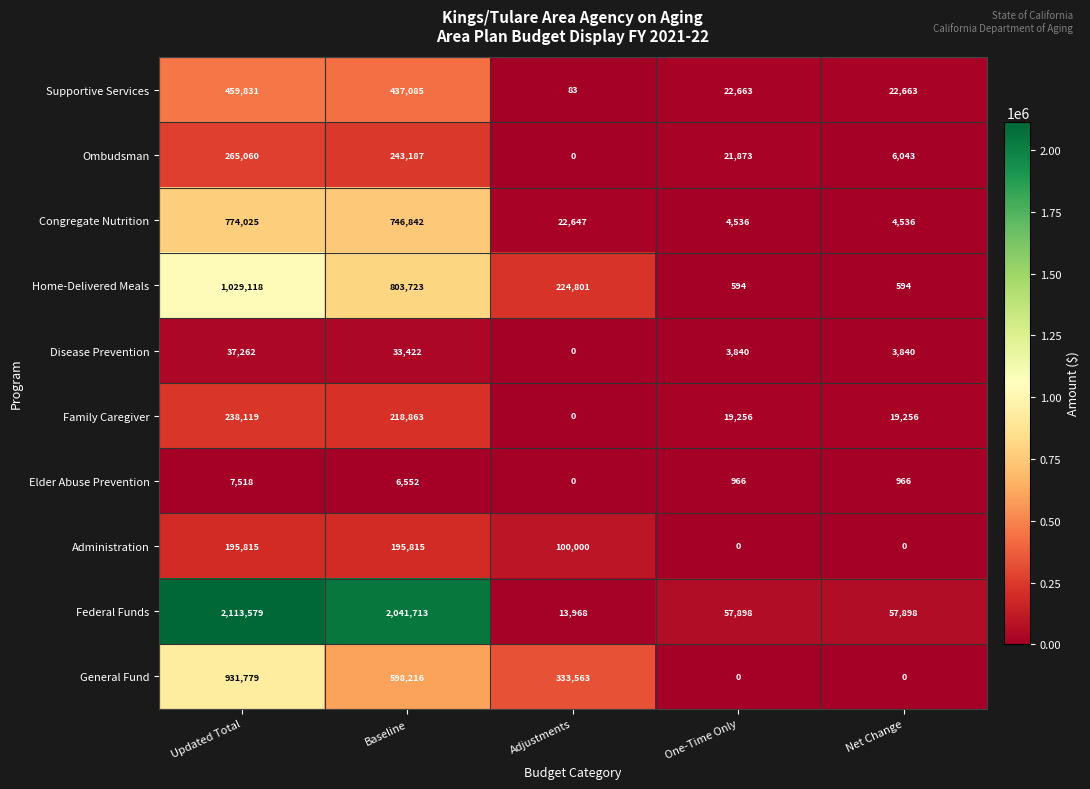

Which label corresponds to the largest value in the chart?

Updated Total